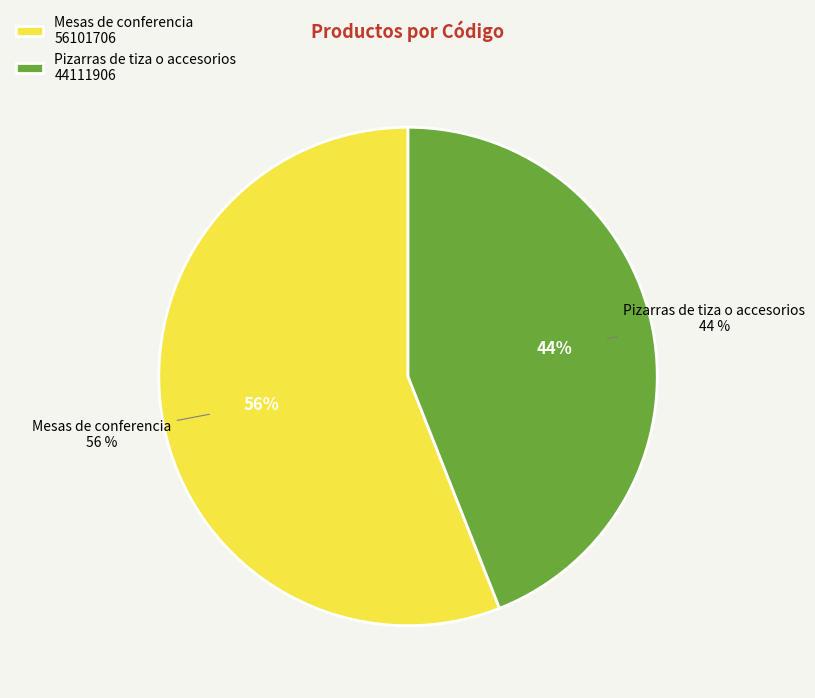

To the nearest percent, what portion does Mesas de conferencia represent?

56%